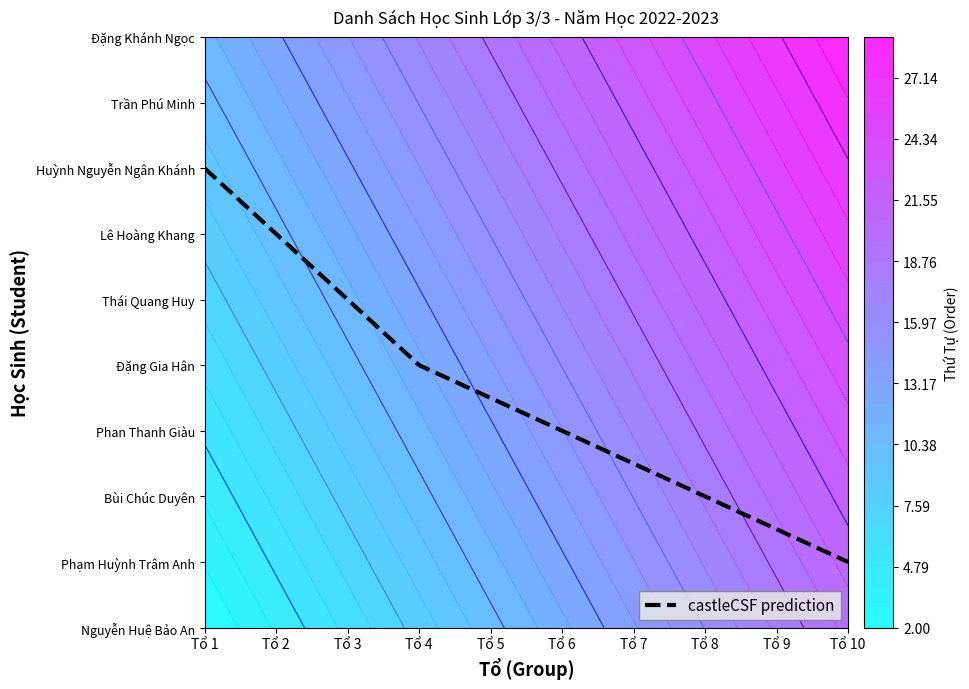

What is the ratio of the value at Tổ 7 to the value at Tổ 6?

0.8